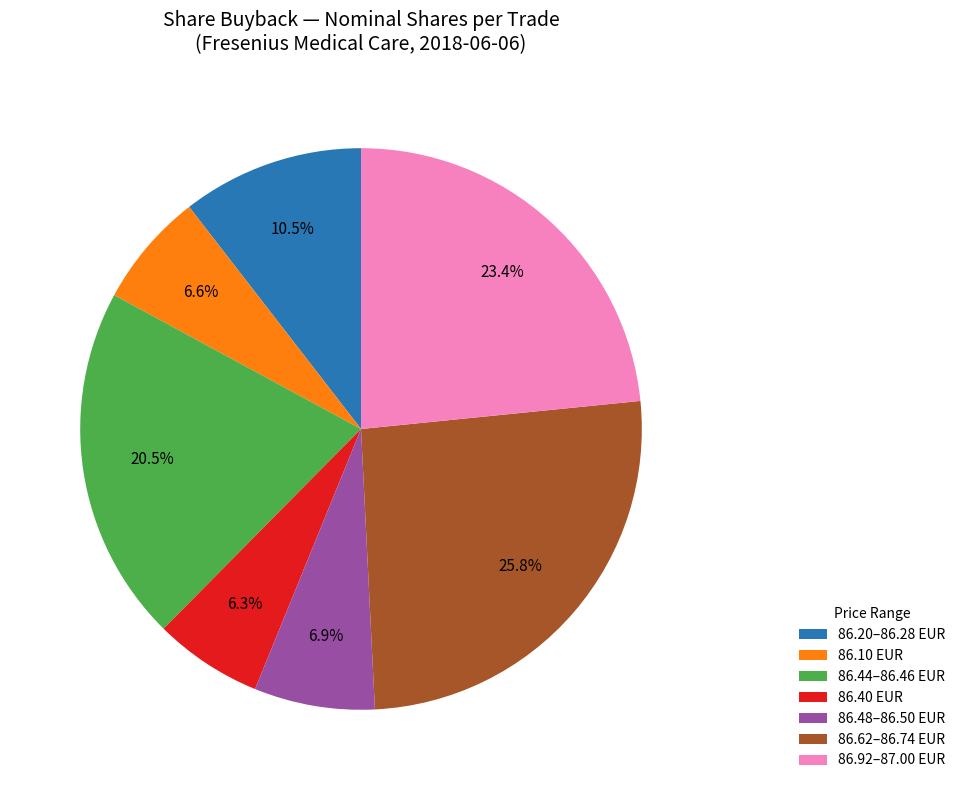

What is the ratio of the value at 86.62–86.74 EUR to the value at 86.40 EUR?

4.1